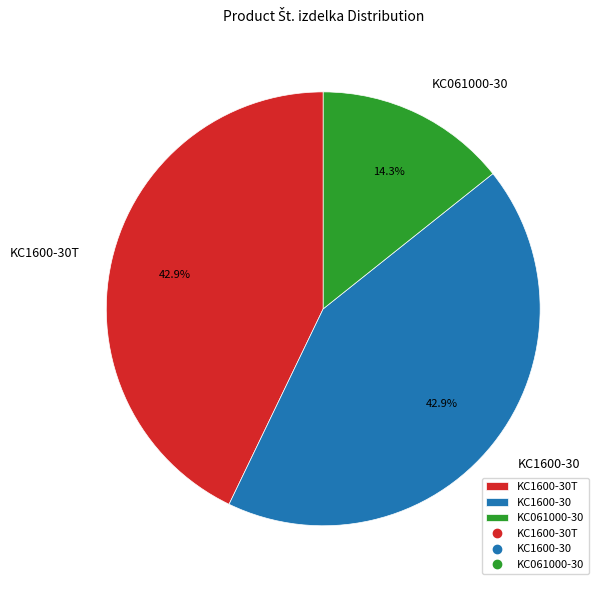

How much of the chart is everything except KC1600-30?

57.1%